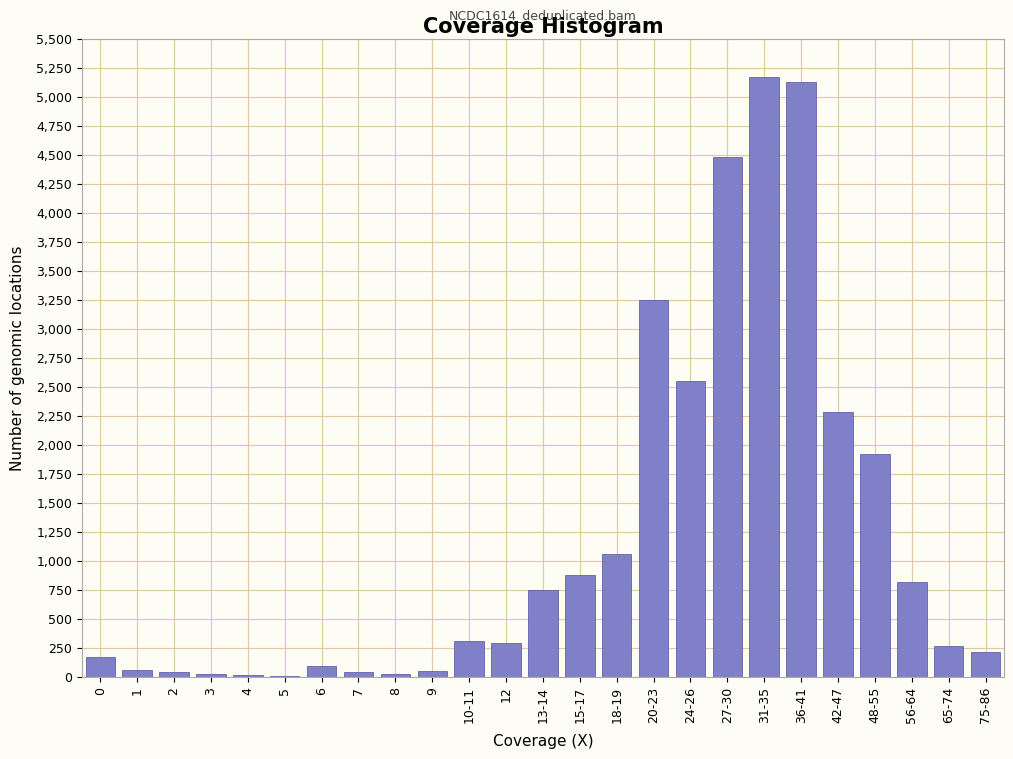

The value at 42-47 is 2280. True or false?

True